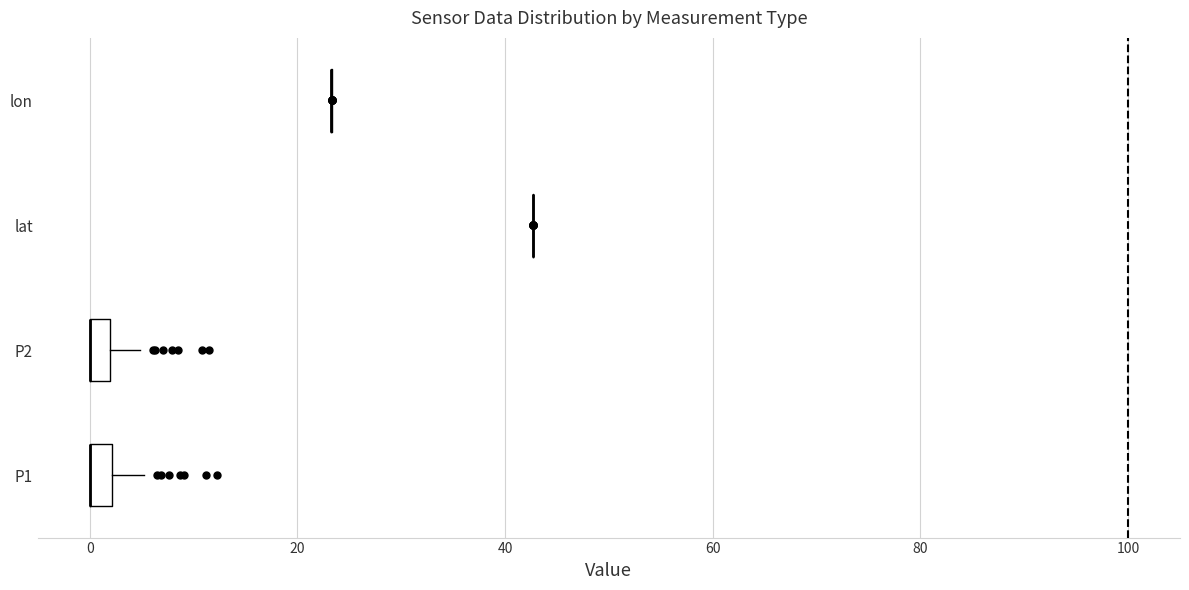

Where does the right whisker of the box for P1 end on the x-axis? The values are not printed on the chart, so give them approximately, as read against the axis.

6